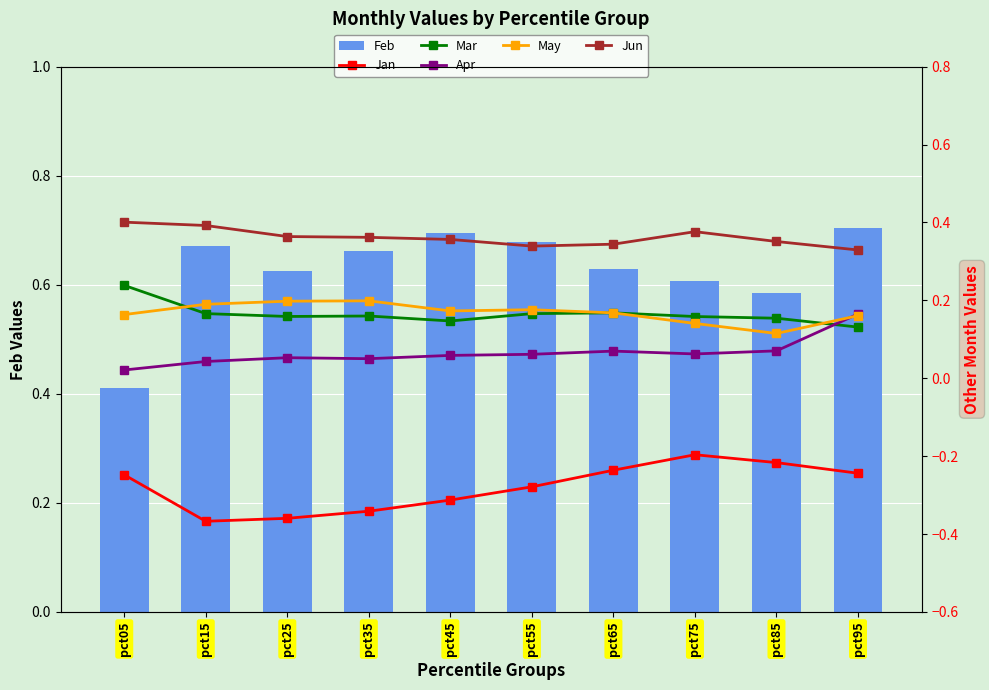

At which category is the sum across all series the highest?

pct95